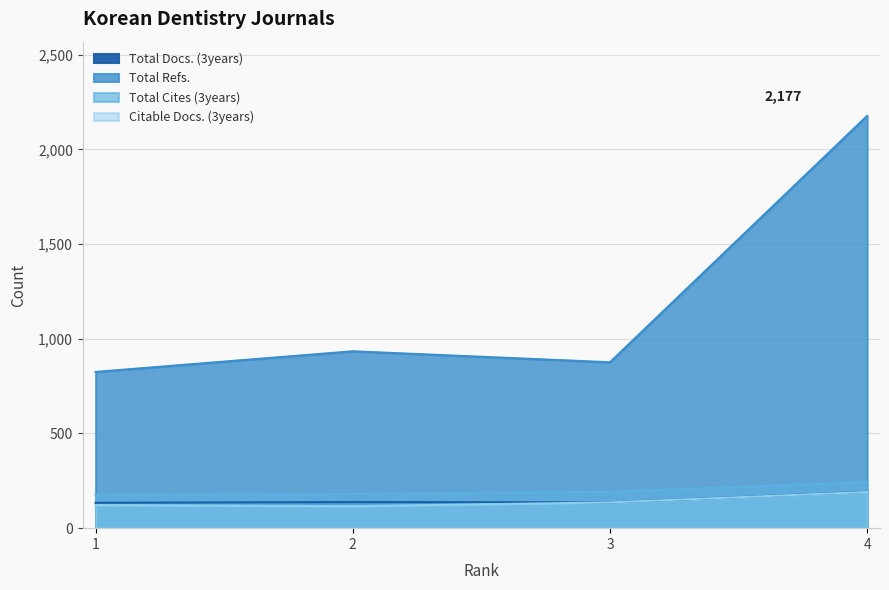

List the series in order of their peak value, lowest first.

Citable Docs. (3years), Total Docs. (3years), Total Cites (3years), Total Refs.